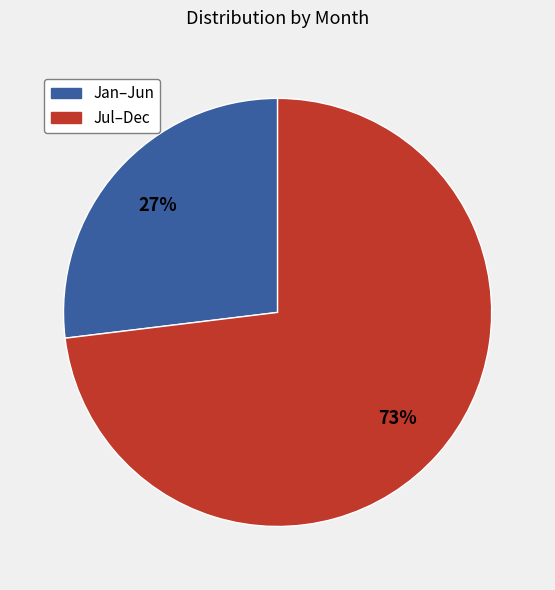

To the nearest percent, what is the average slice percentage?

50%